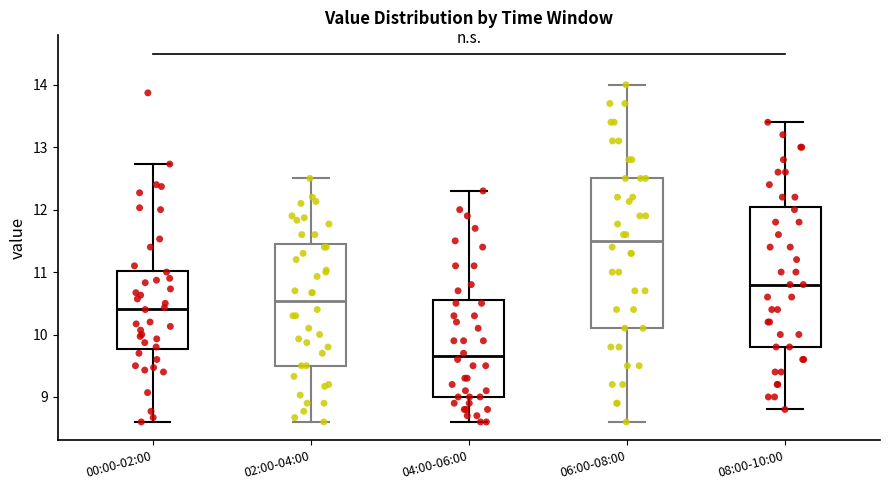

Which box is the tallest, from its lower edge to its upper edge?

06:00-08:00